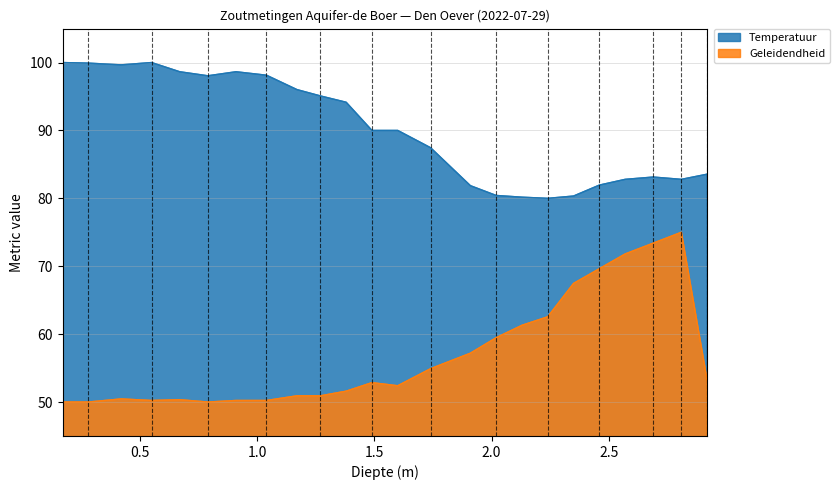

List the series in order of their peak value, highest first.

Temperatuur, Geleidendheid